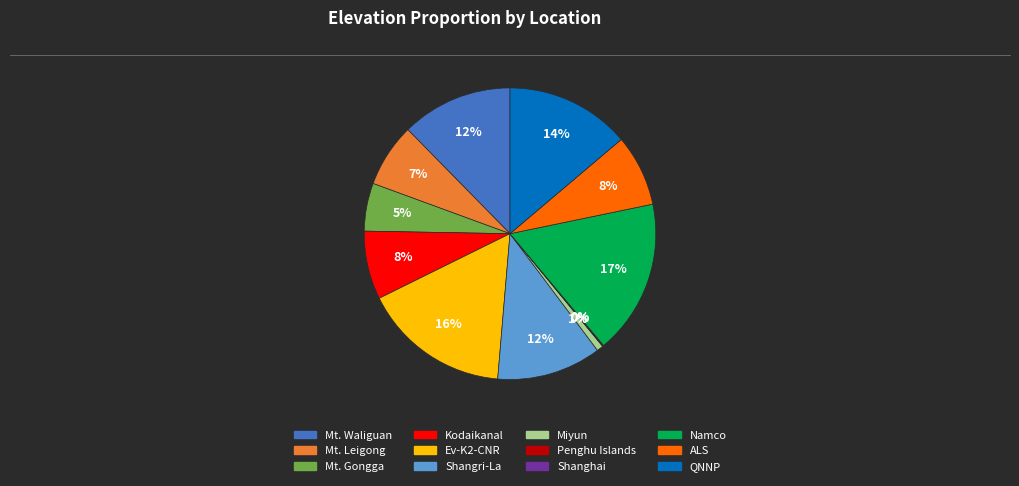

Is it true that Miyun is 1% of the pie?

True